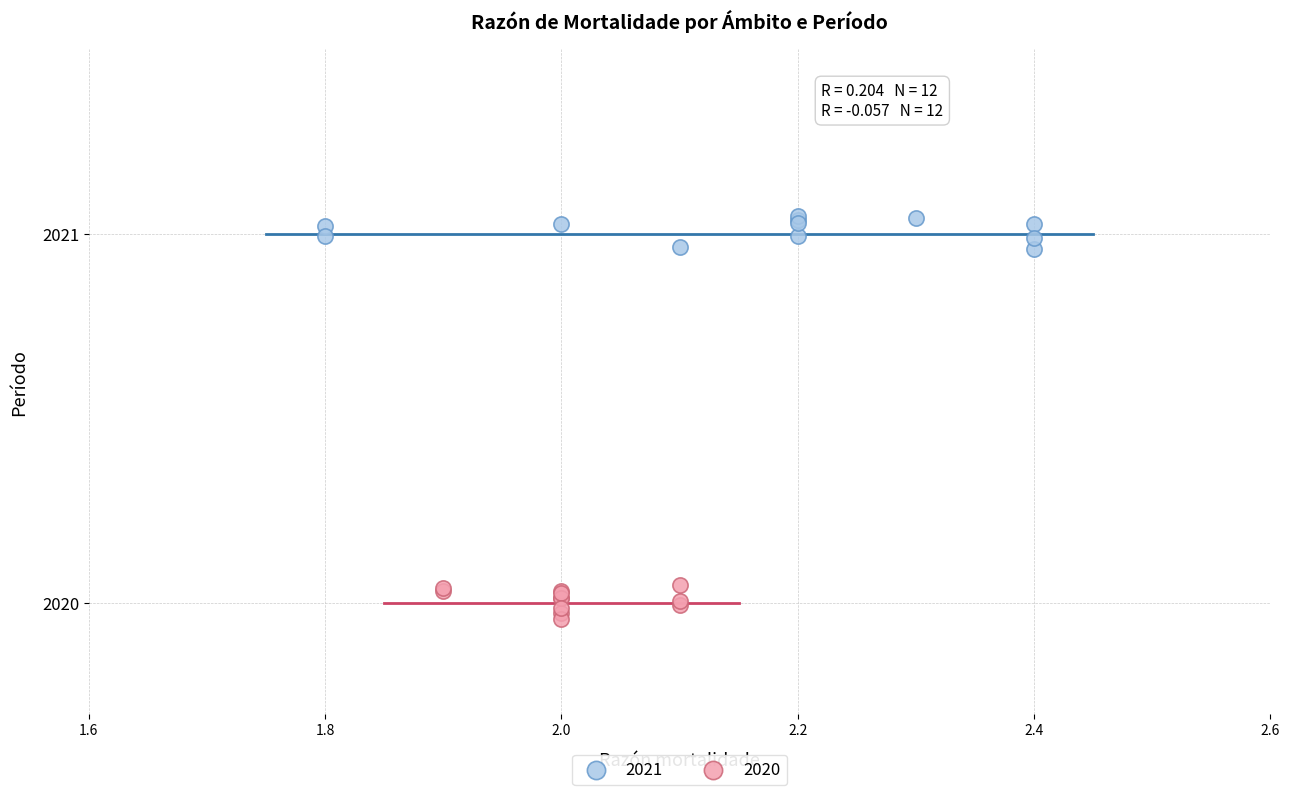

Which series reaches the minimum Y coordinate?

2020